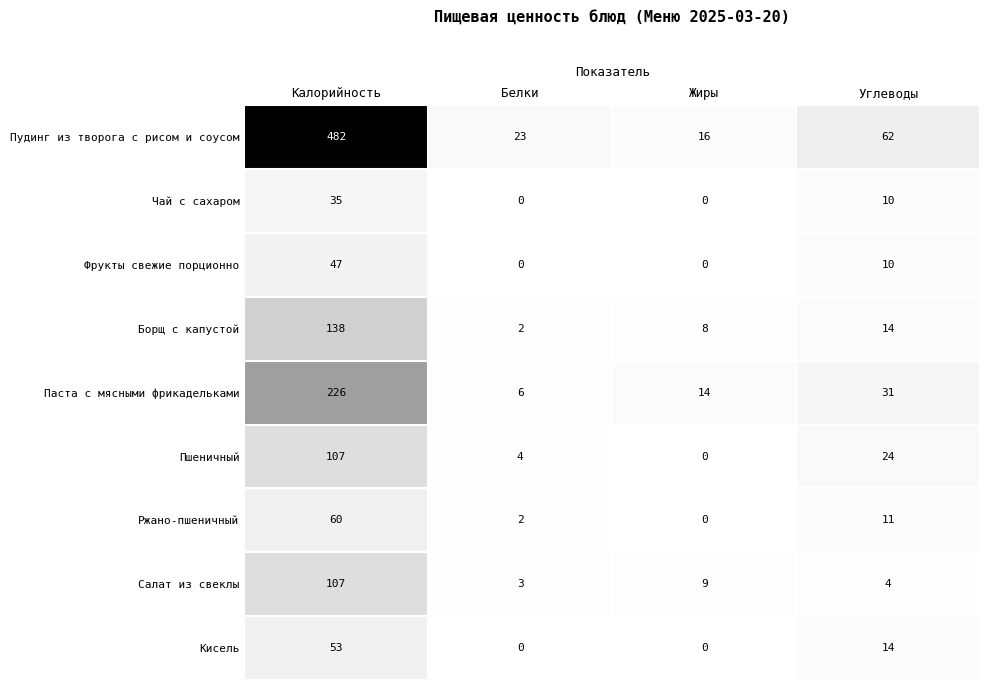

The value of Фрукты свежие порционно at Белки is 0. True or false?

True